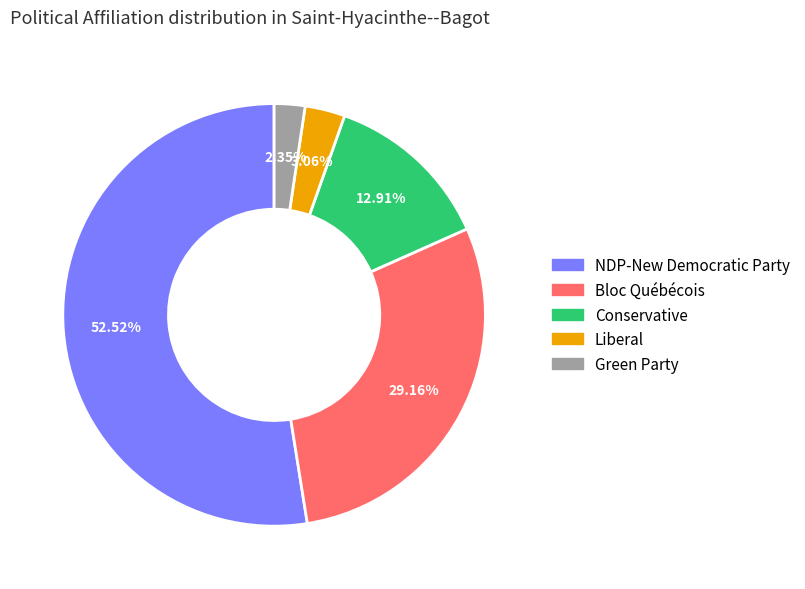

Which slice is the largest?

NDP-New Democratic Party